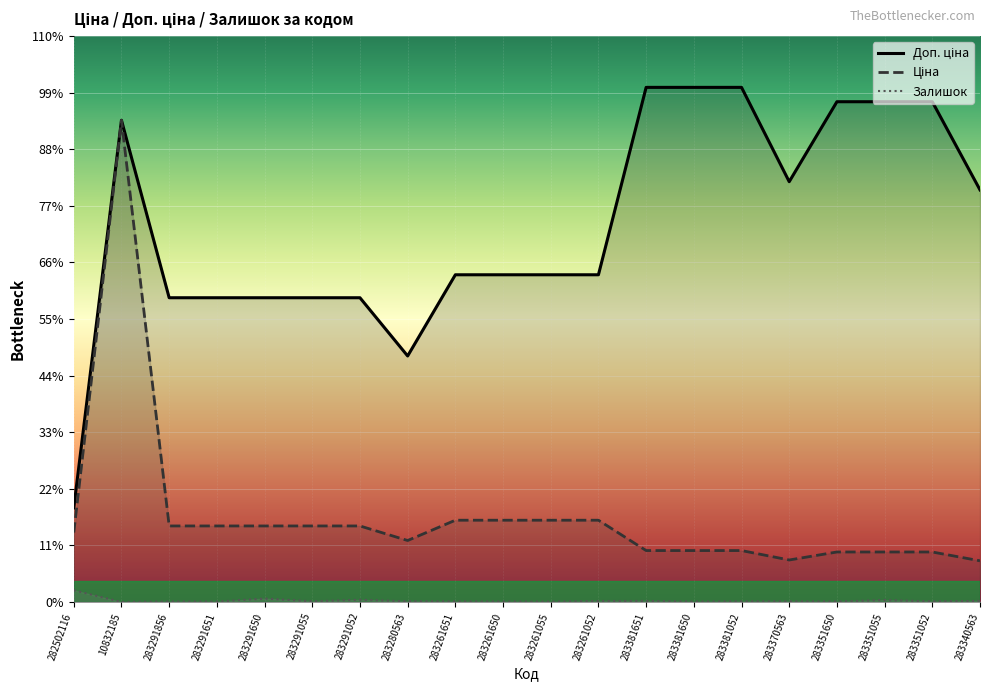

Which category has the lowest value in the Залишок series?

10832185